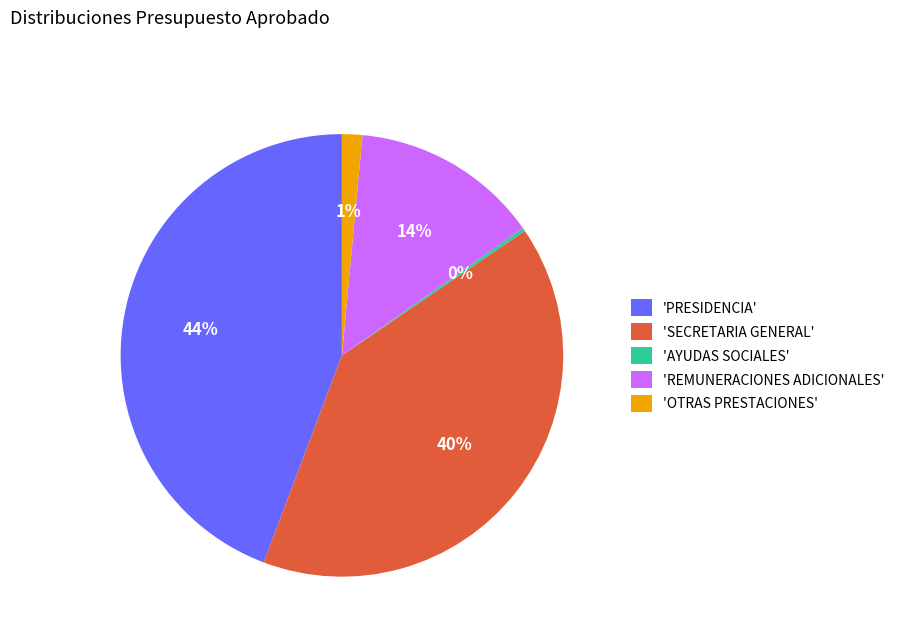

True or false: 'SECRETARIA GENERAL' accounts for 40% of the total.

True